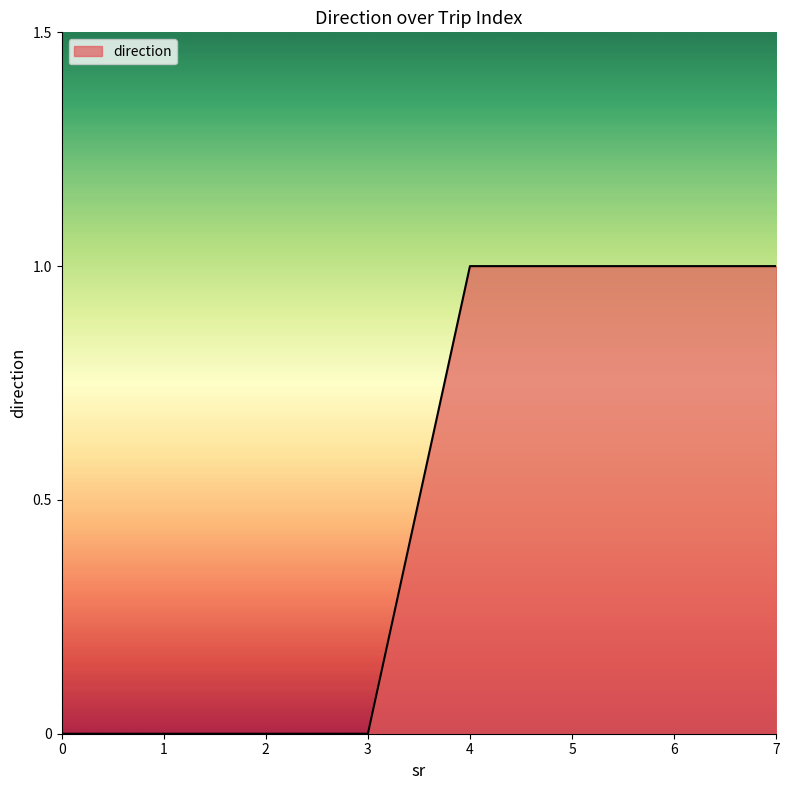

The value at 7 is 1. True or false?

True